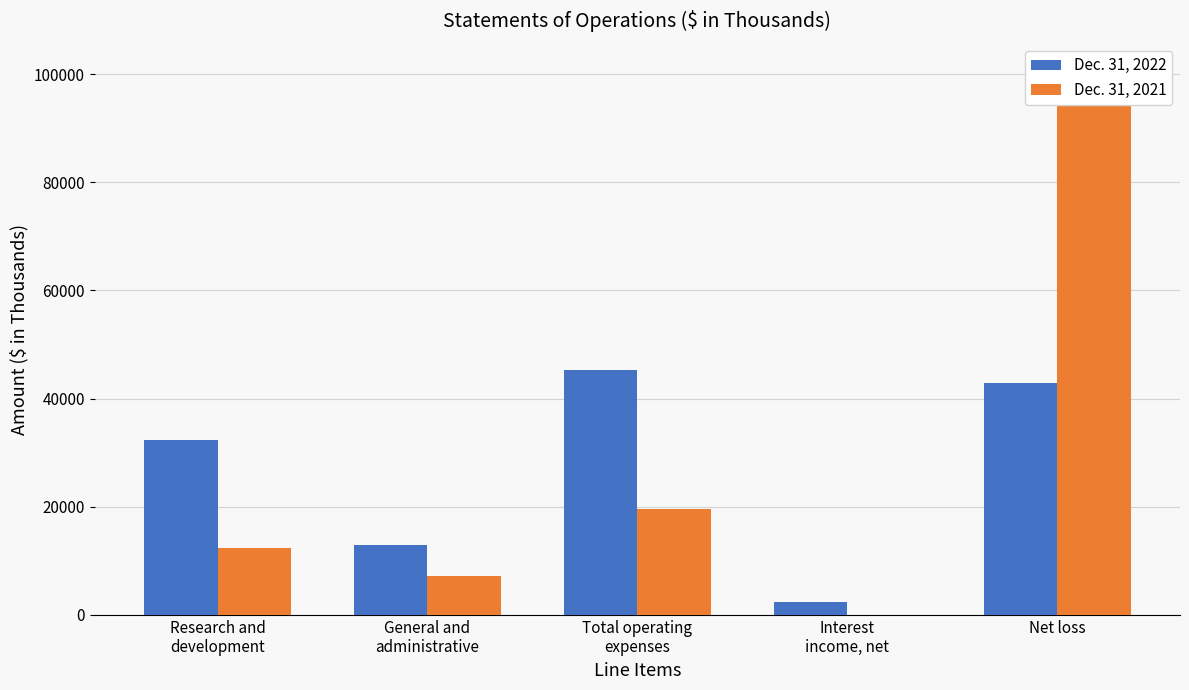

What is the spread (max minus min) of values at Total operating
expenses?

25653